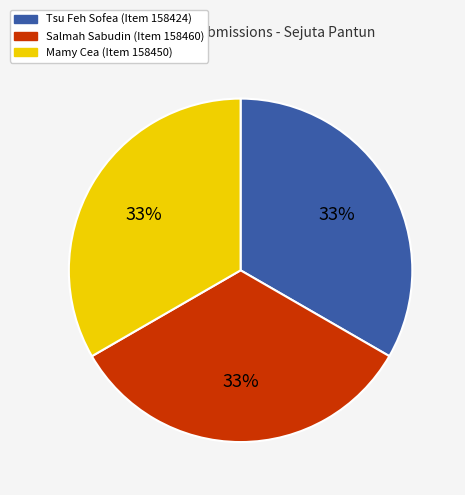

Is there any slice that represents more than half of the pie?

No